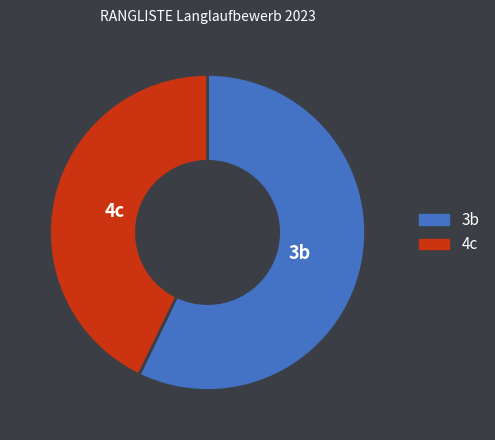

Which slice is the smallest?

4c